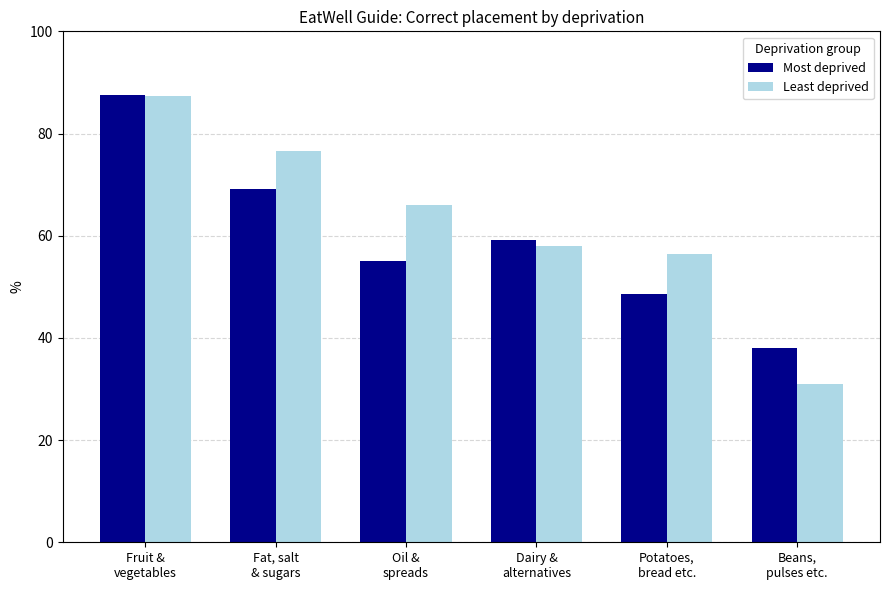

Which series changed the most between Oil &
spreads and Dairy &
alternatives?

Least deprived